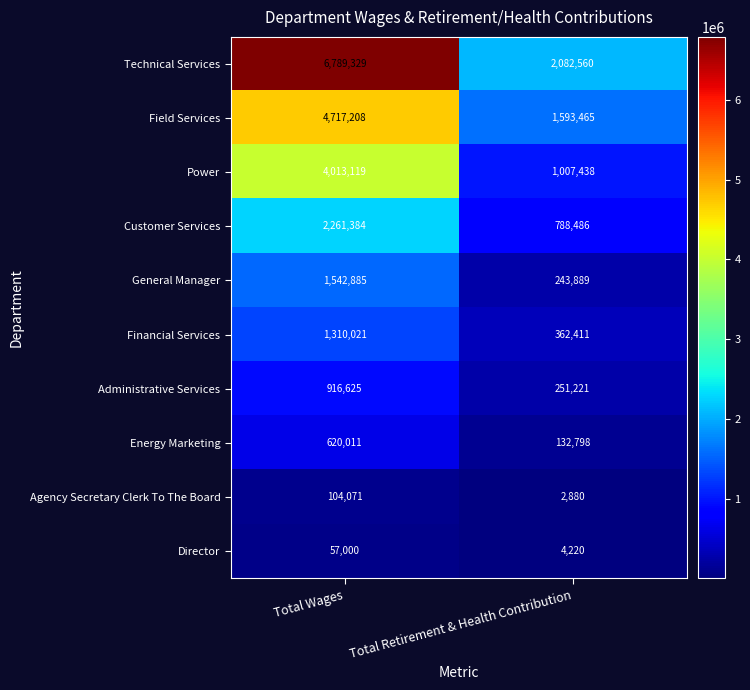

At Total Wages, list the series in order from smallest to largest.

Director, Agency Secretary Clerk To The Board, Energy Marketing, Administrative Services, Financial Services, General Manager, Customer Services, Power, Field Services, Technical Services